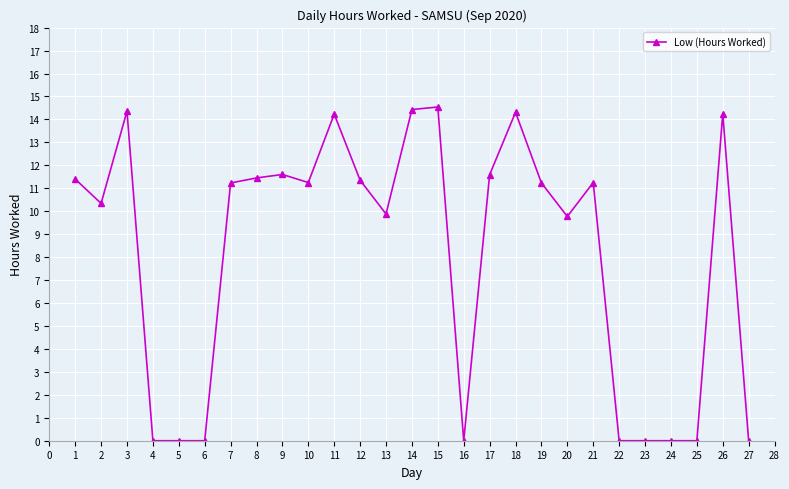

Where is the first local minimum?

2